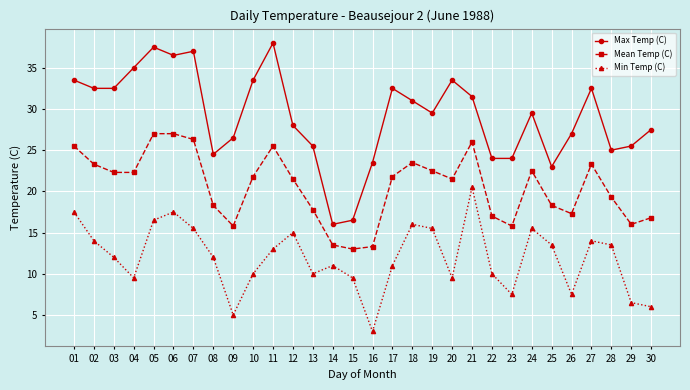

True or false: Max Temp (C) and Mean Temp (C) intersect in this chart.

False